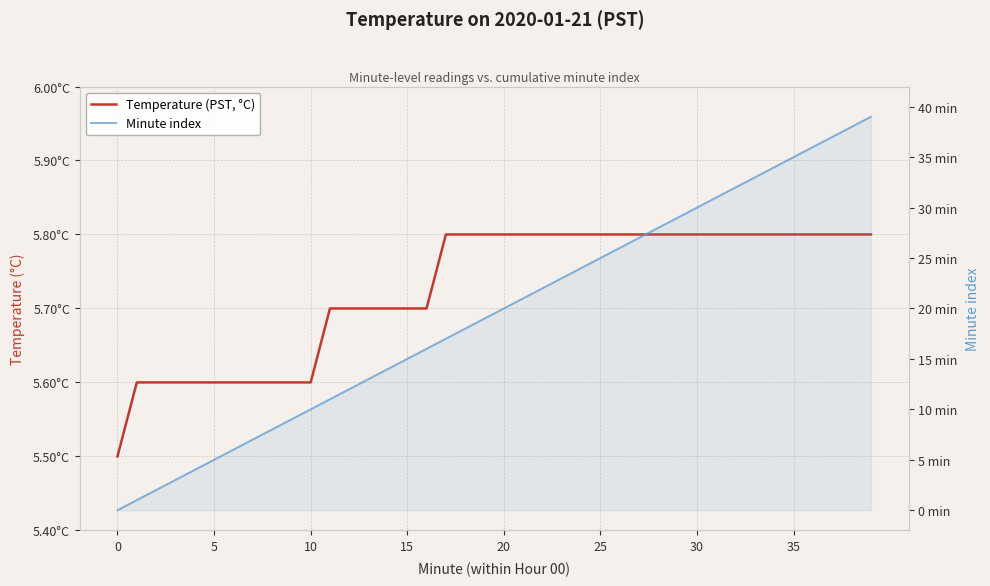

What is the value of the Temperature (PST, °C) point at the 37th from the left?

5.8